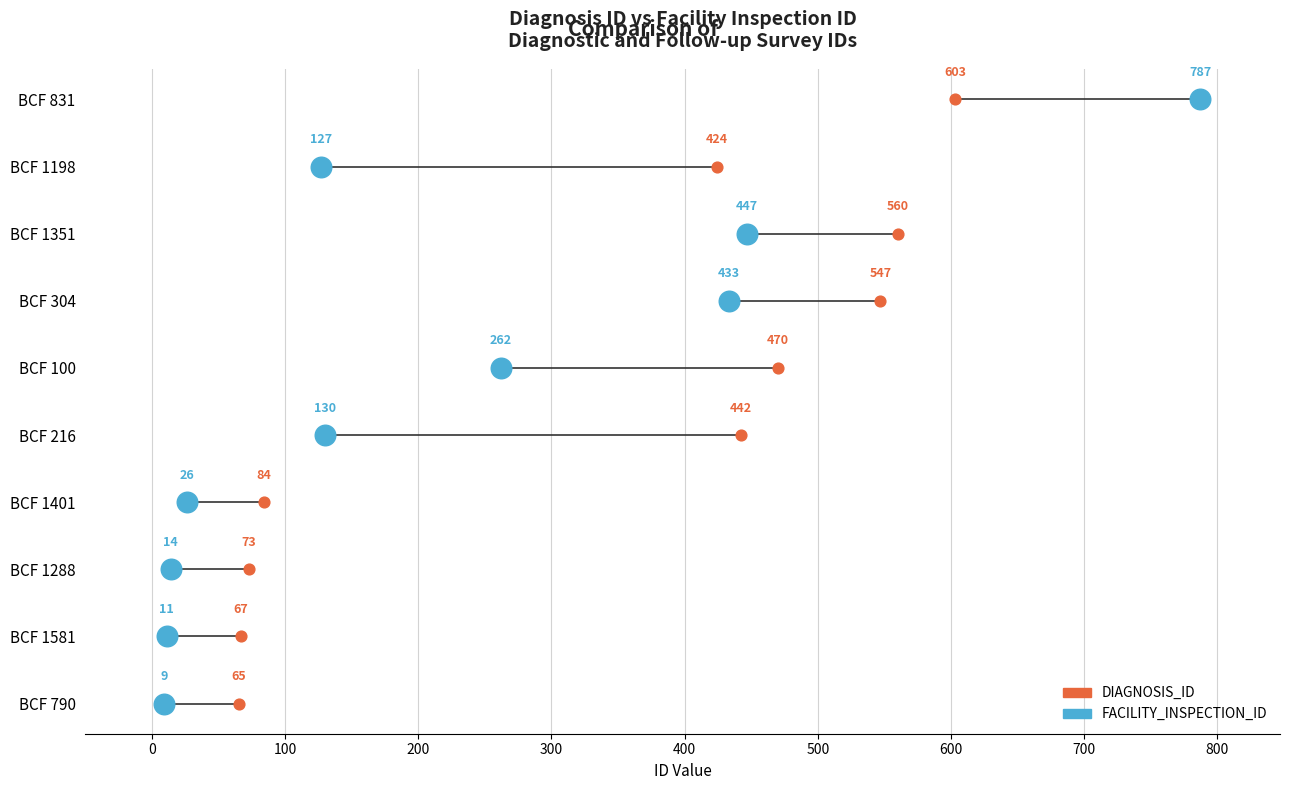

What are all the series names shown in the legend?

DIAGNOSIS_ID, FACILITY_INSPECTION_ID